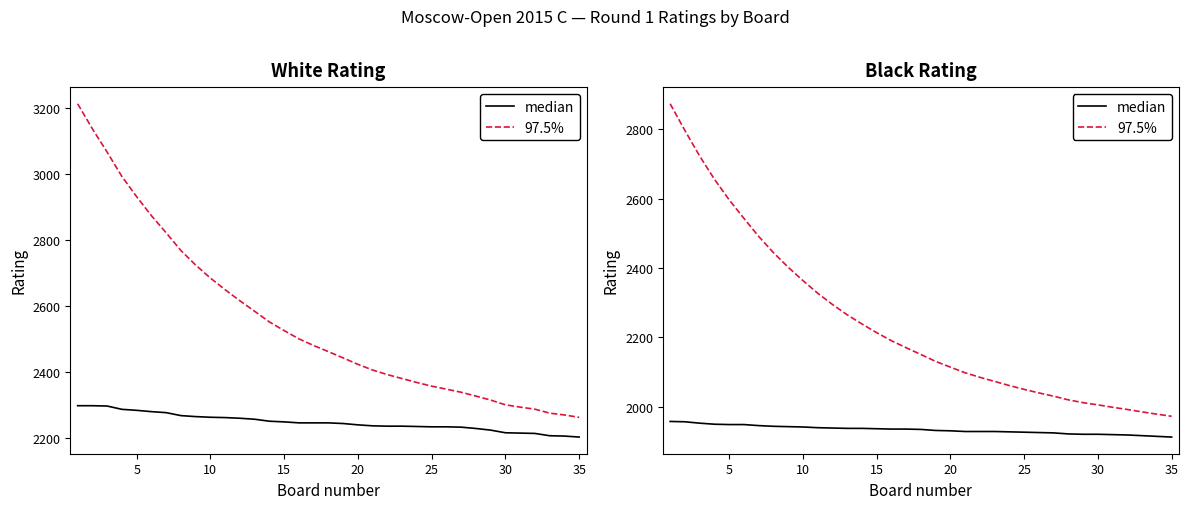

What is the total value across all series at 9?

4305.8